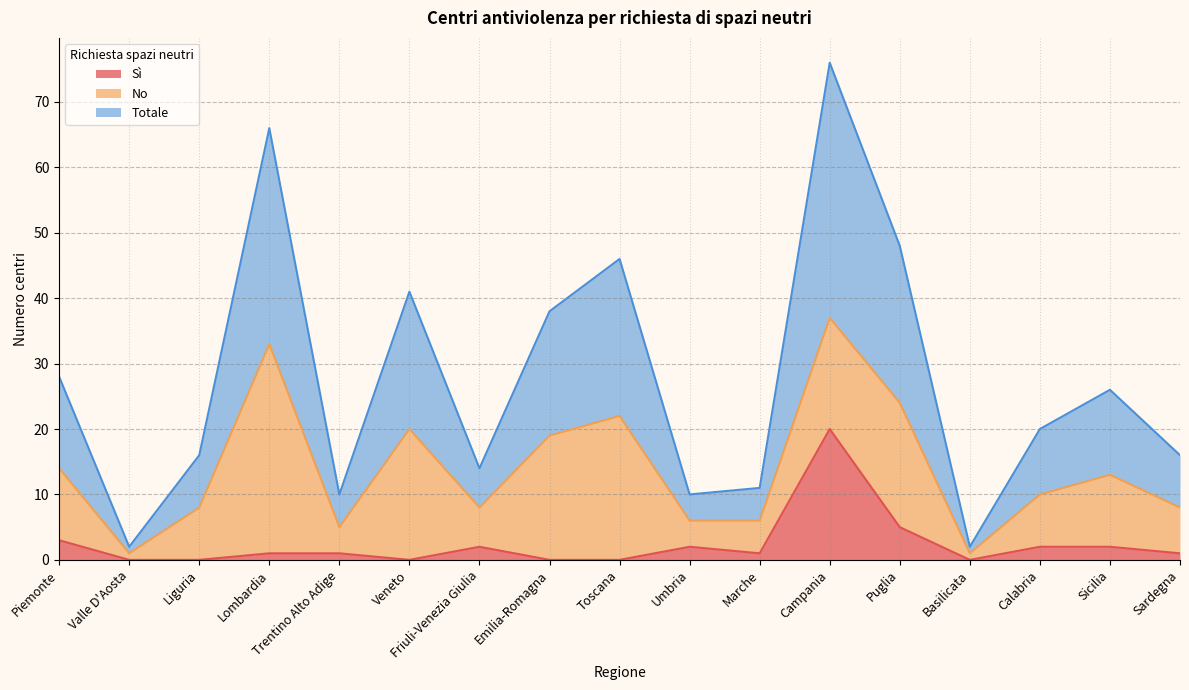

Which series has the largest total across all categories?

Totale